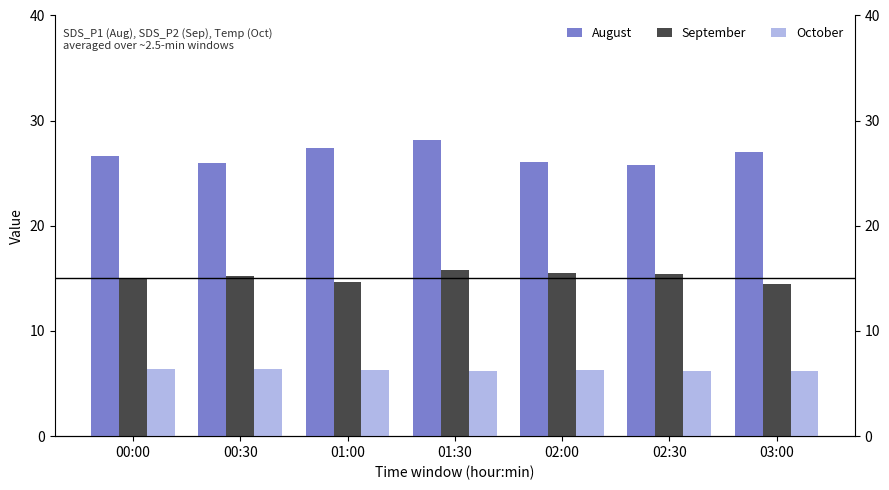

Between 00:30 and 01:30, which is larger?

01:30